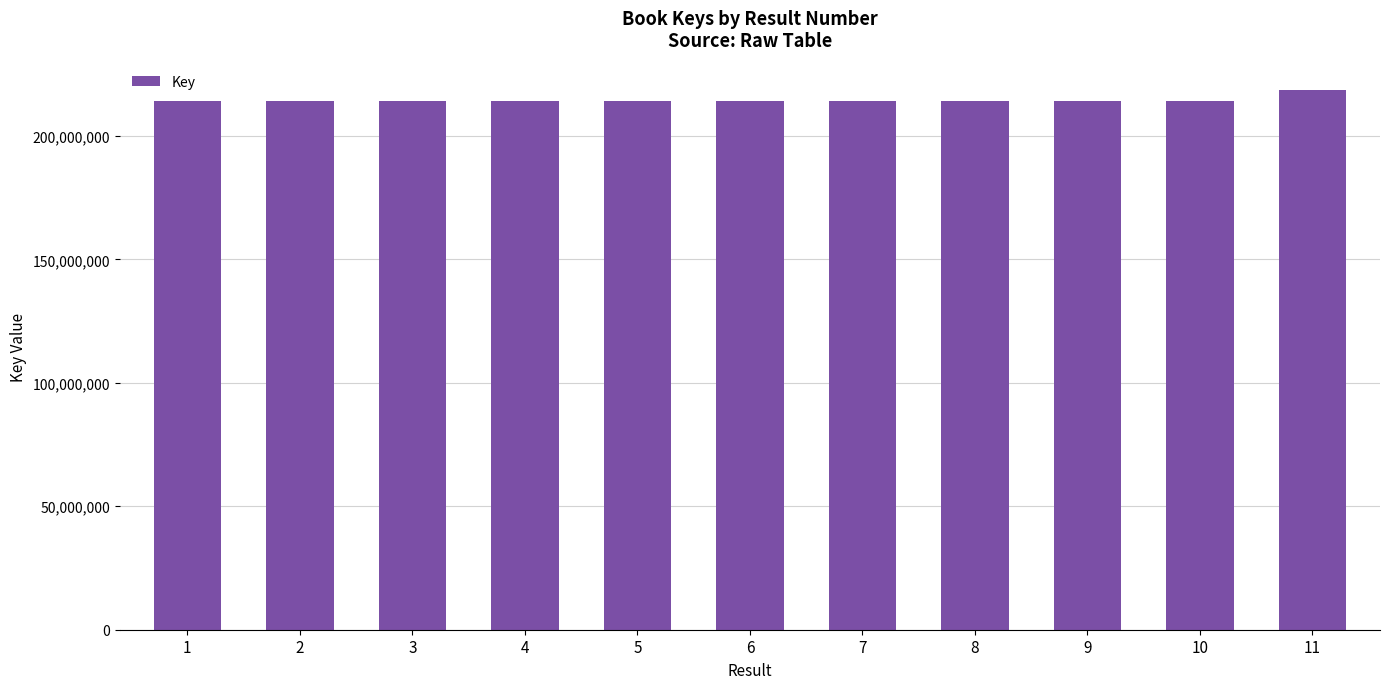

The value at 3 is 213963026. True or false?

True